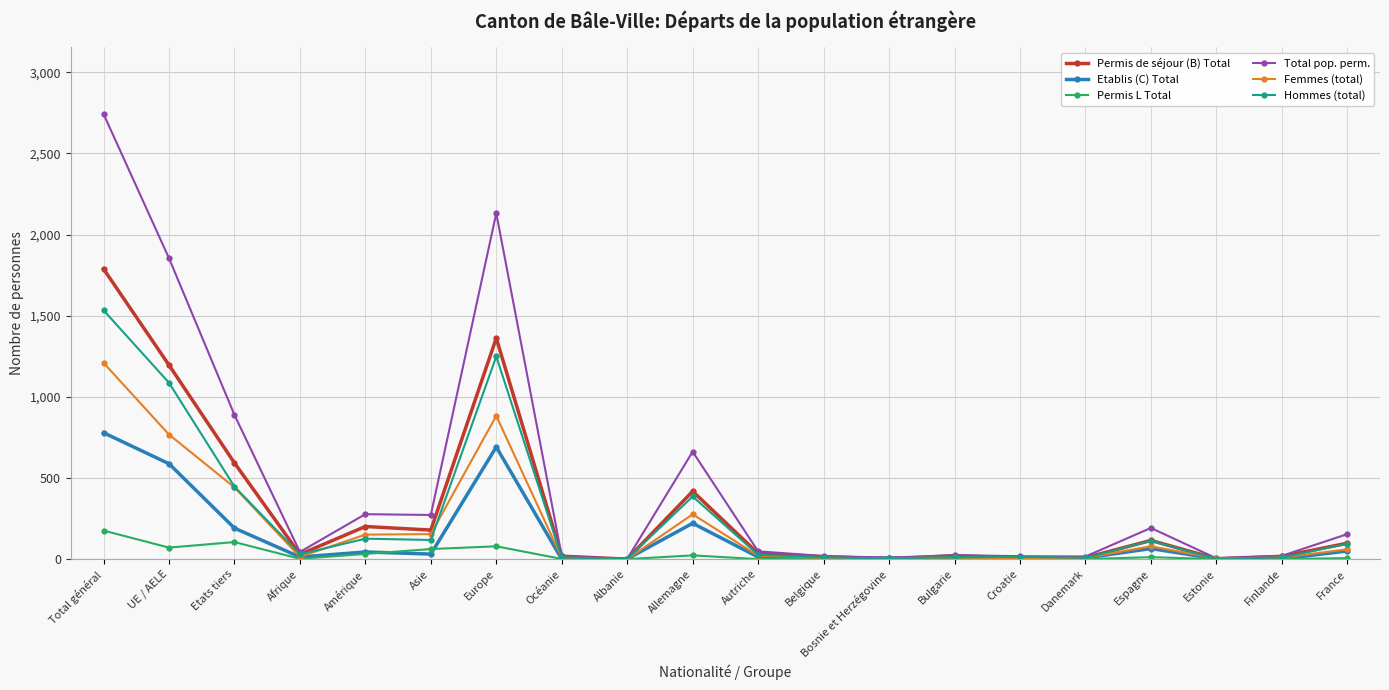

At which category does Femmes (total) reach its first local valley?

Afrique